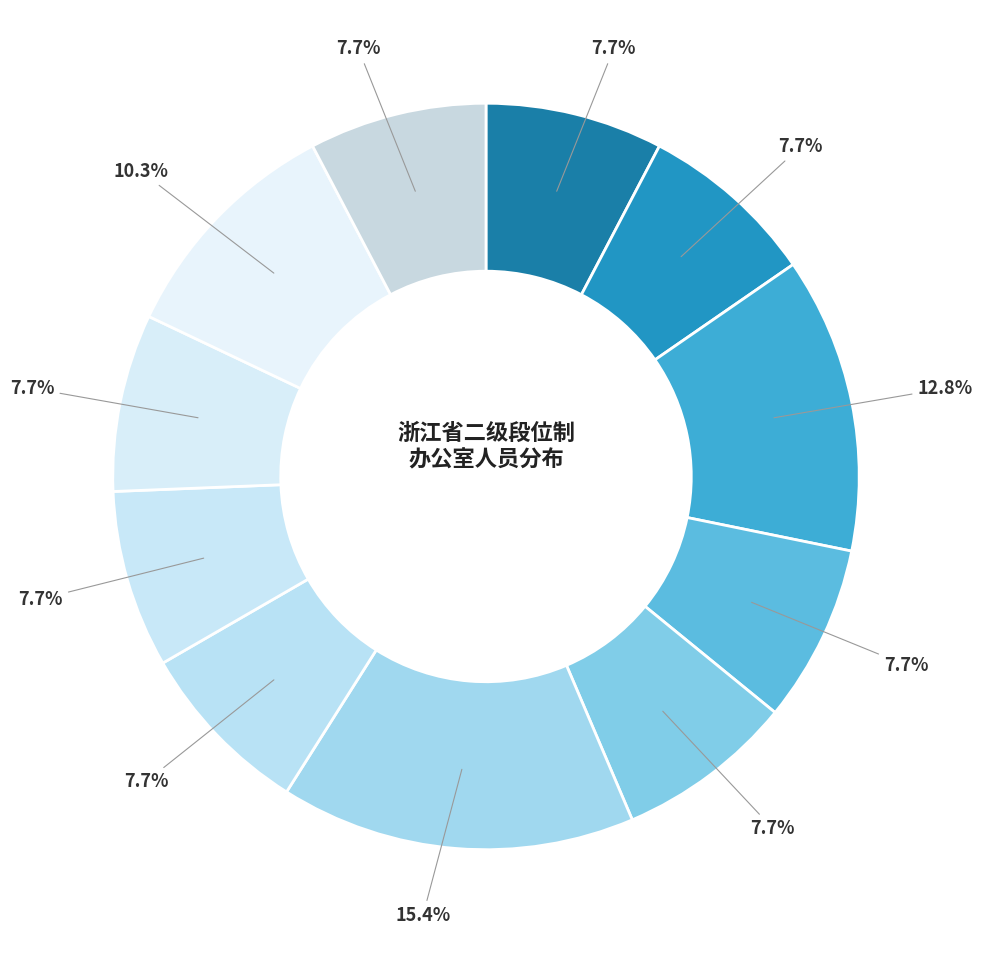

How many slices are in this pie chart?

11